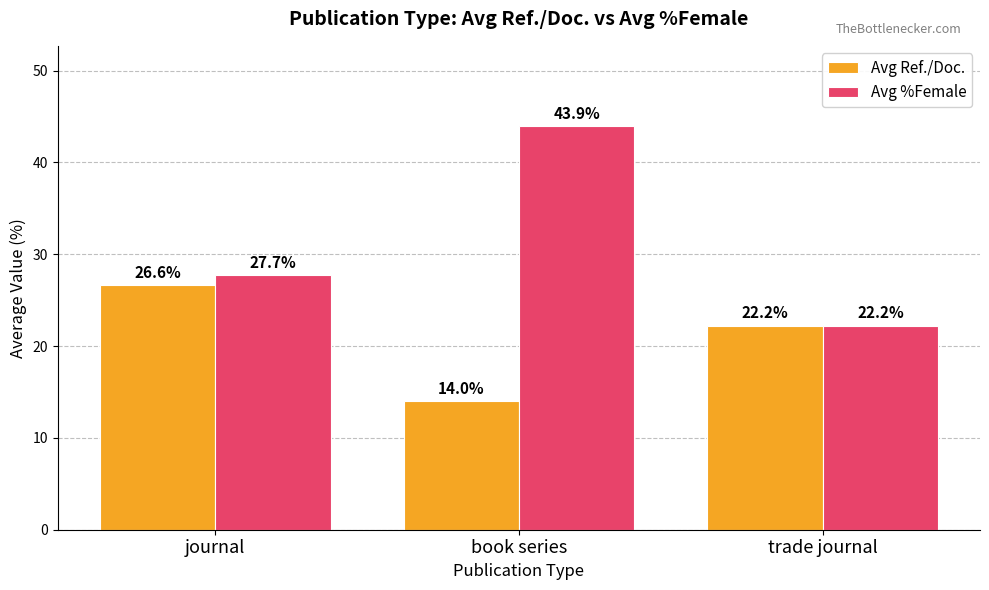

Reading right to left, extract all data points from this chart.

Avg Ref./Doc.: trade journal=22.2	book series=14.0	journal=26.6
Avg %Female: trade journal=22.2	book series=43.9	journal=27.7